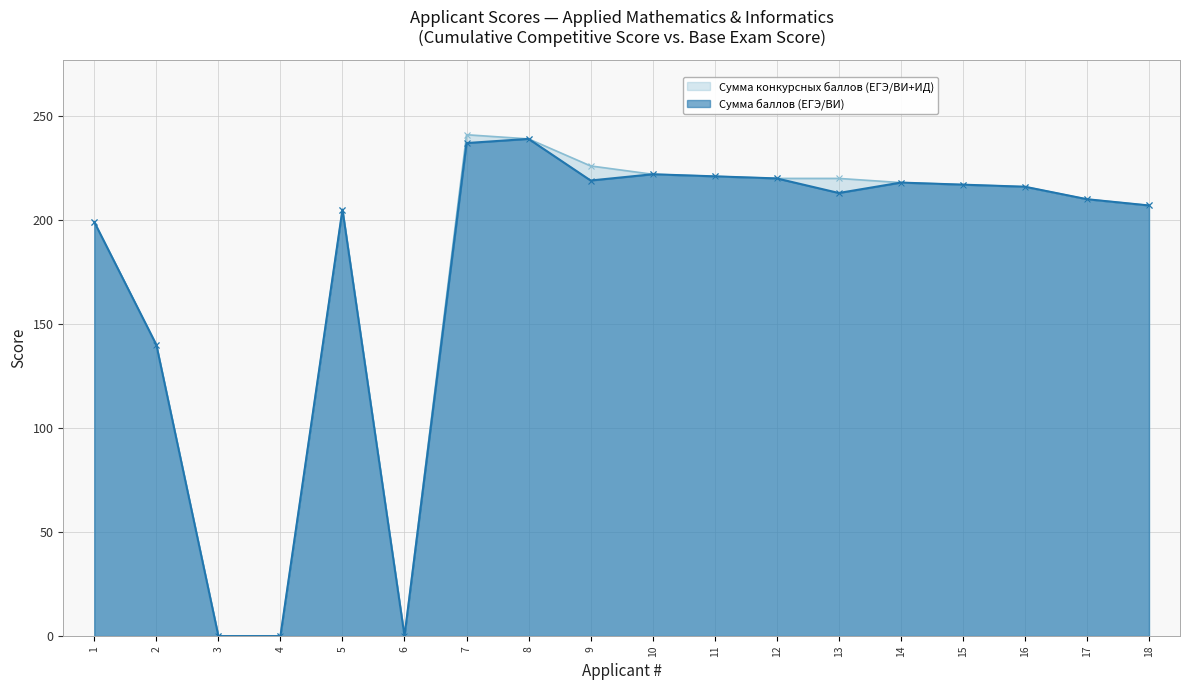

Which series has the widest spread of values?

Сумма конкурсных баллов (ЕГЭ/ВИ+ИД)